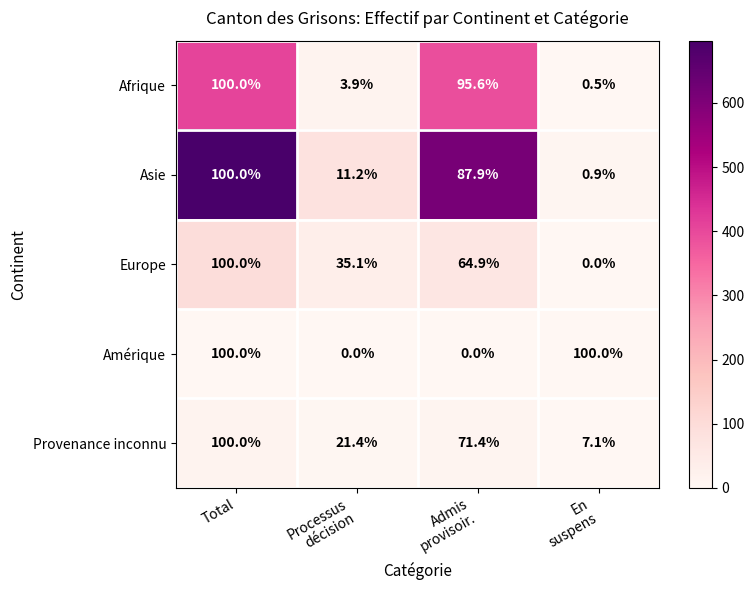

Where does the Afrique series first go above 95?

Total